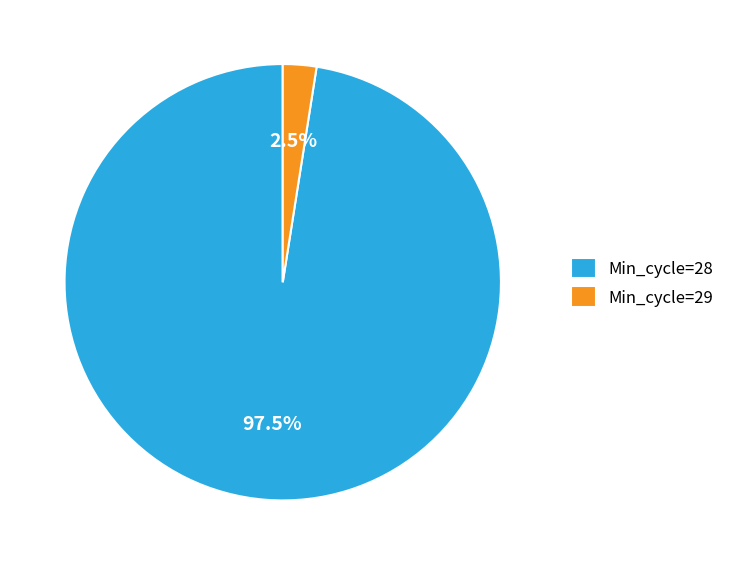

Between Min_cycle=28 and Min_cycle=29, which is larger?

Min_cycle=28